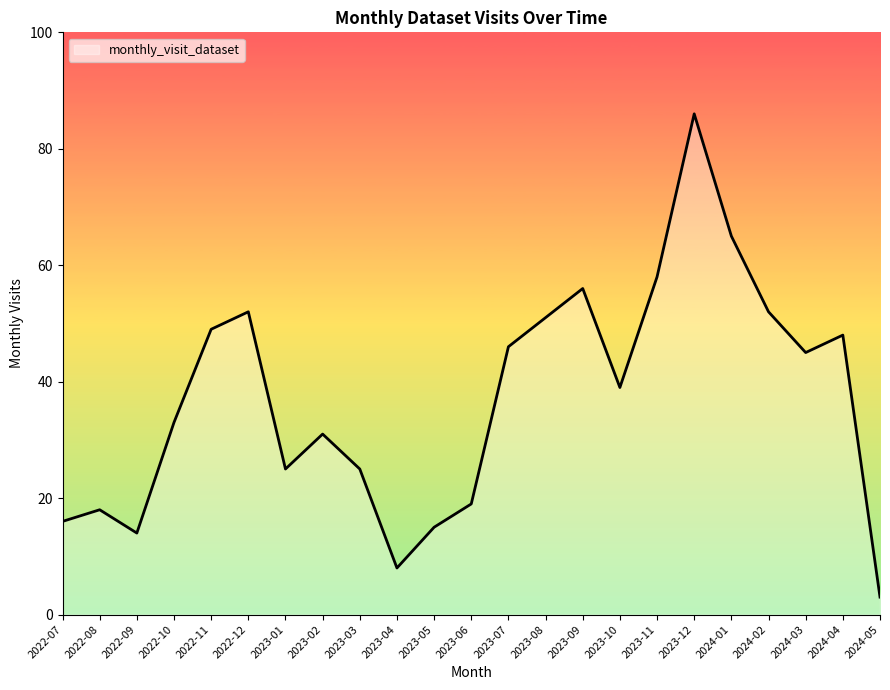

Is it true that the value at 2023-08 is 11?

False